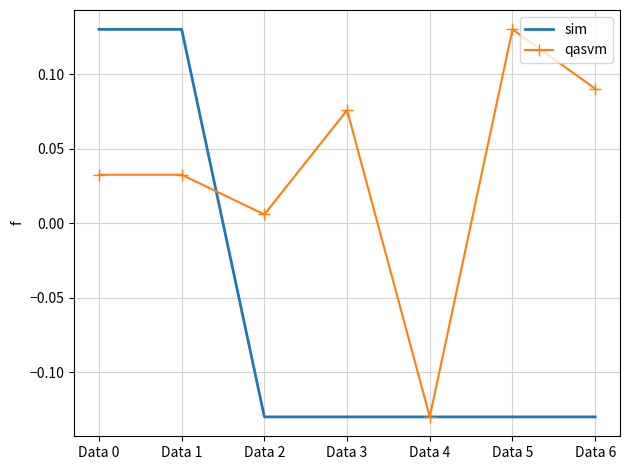

Which category has the highest value in the qasvm series?

Data 5